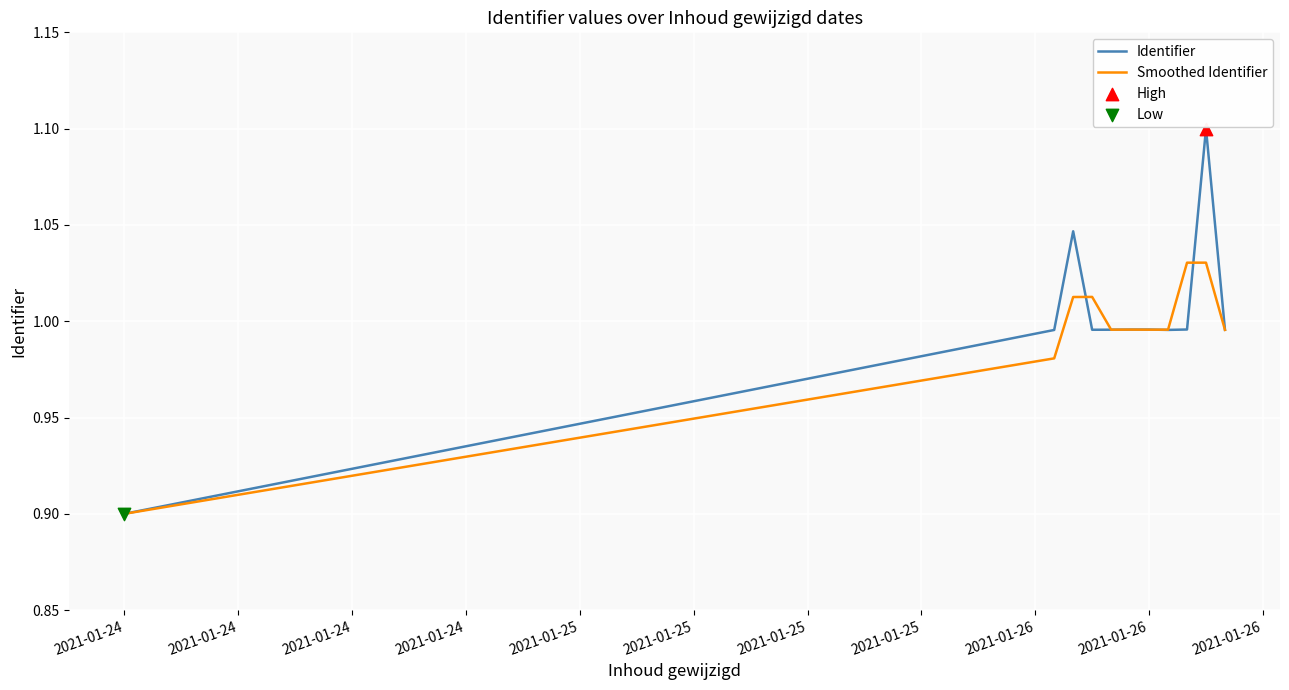

At how many categories does at least one series exceed 1?

4